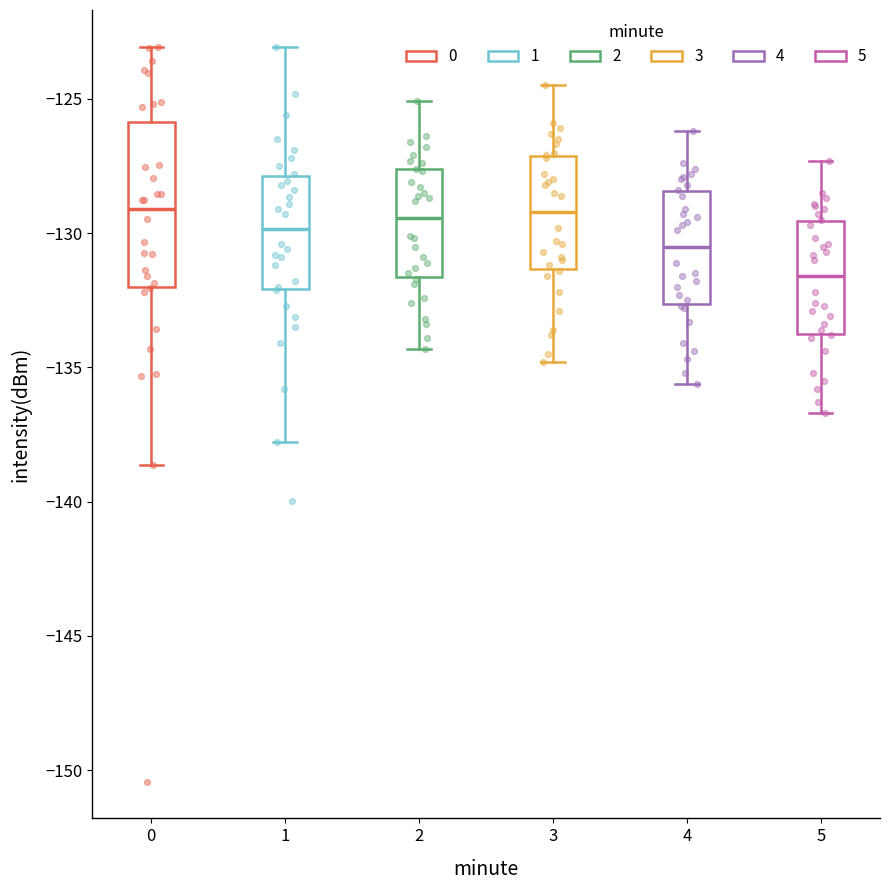

Where does the upper whisker of the box at x = 5 end on the y-axis? The values are not printed on the chart, so give them approximately, as read against the axis.

-127.5